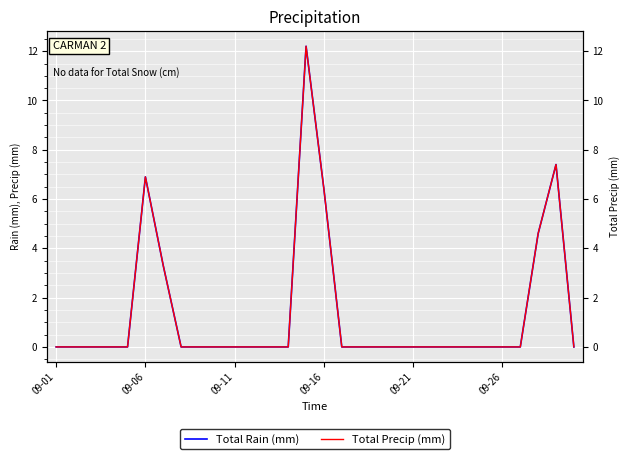

What are all the series names shown in the legend?

Total Rain (mm), Total Precip (mm)